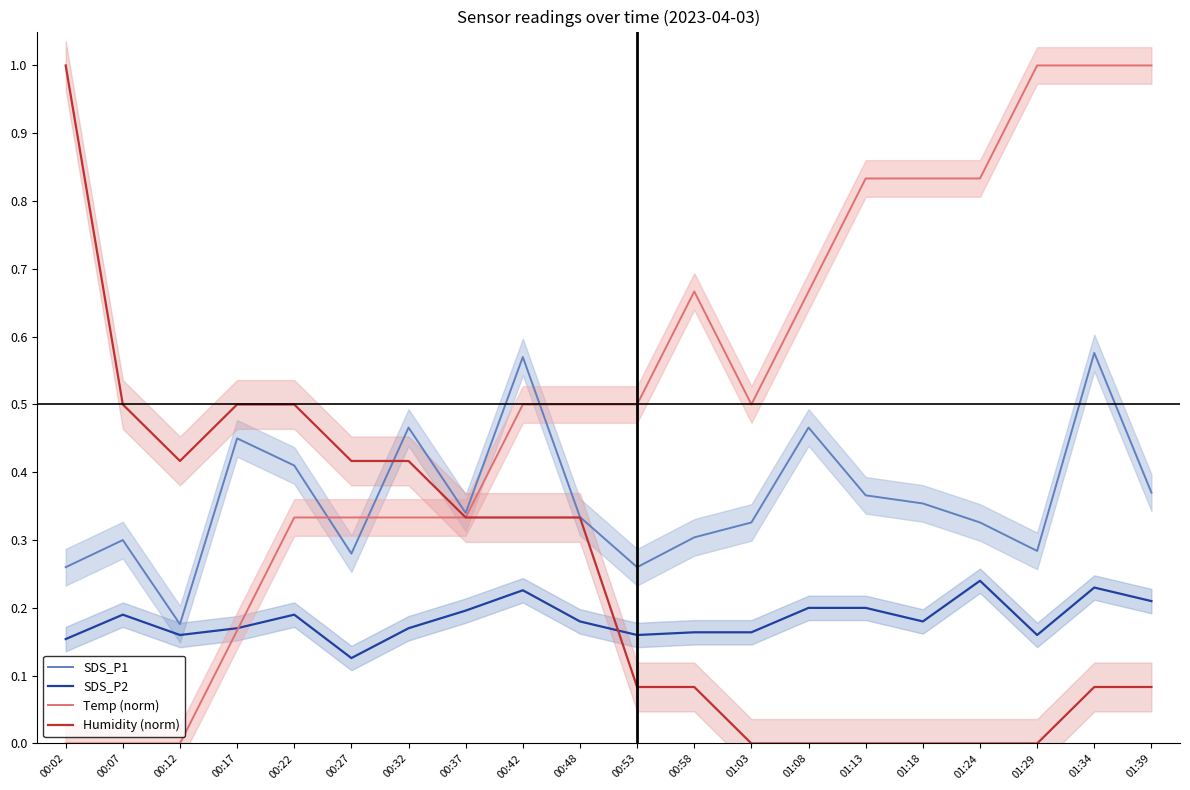

What is the average value of the Humidity (norm) series?

0.3